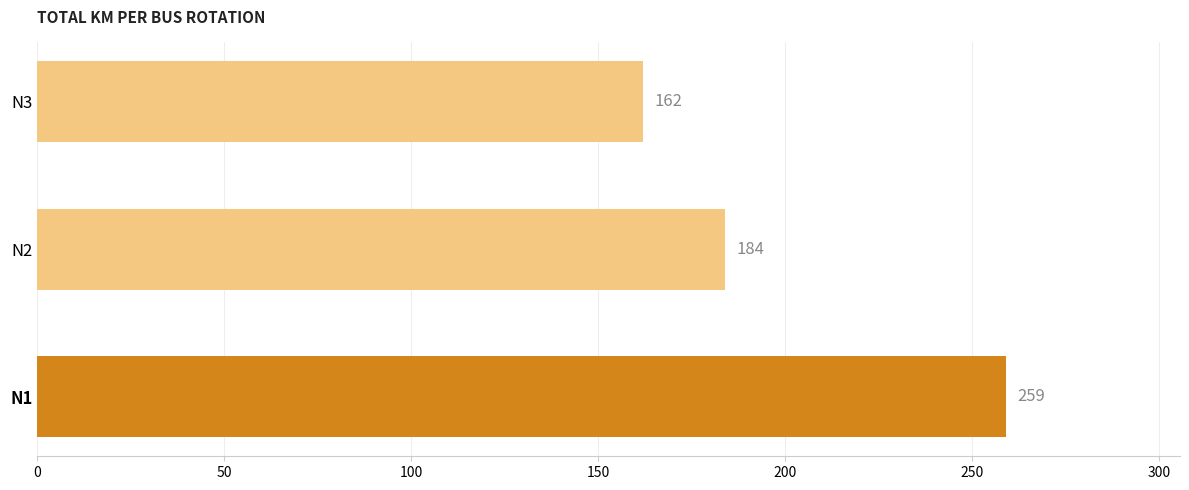

What is the change in value from N1 to N2?

-75